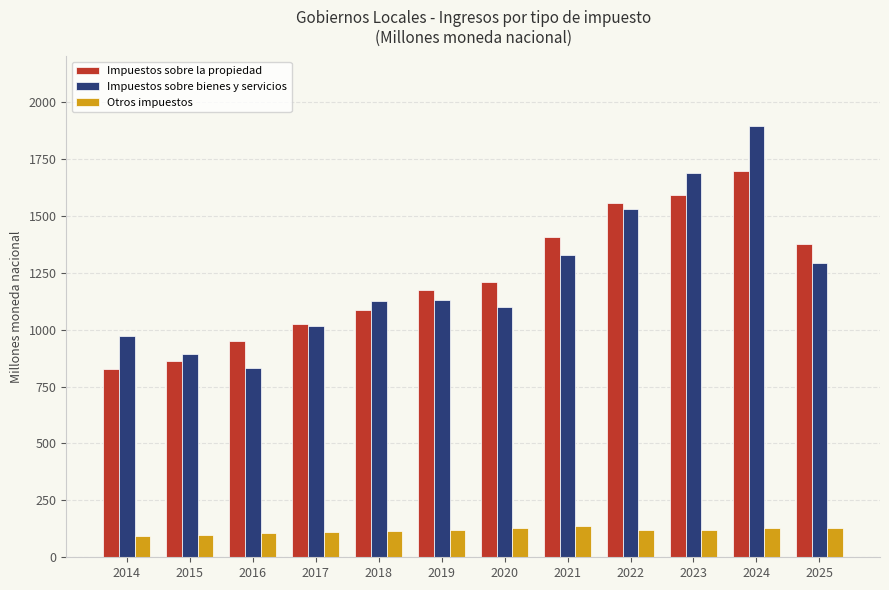

Which category has the highest value in the Impuestos sobre bienes y servicios series?

2024